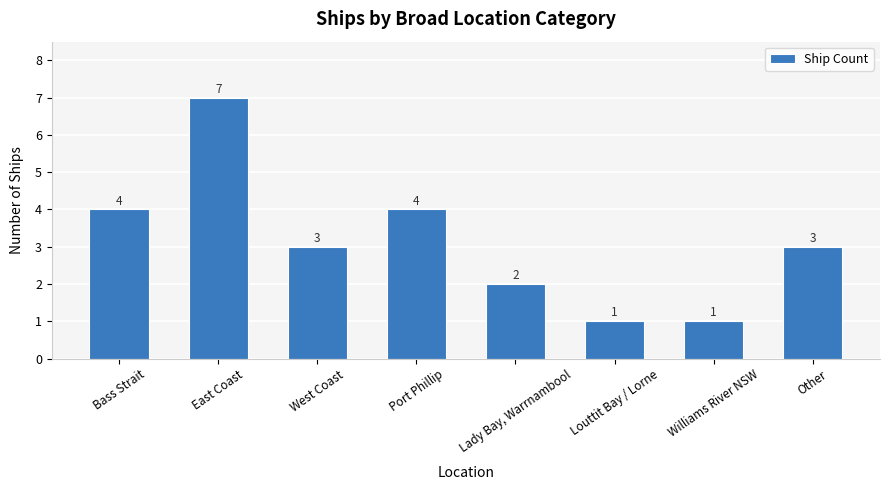

How many bars are there in total?

8